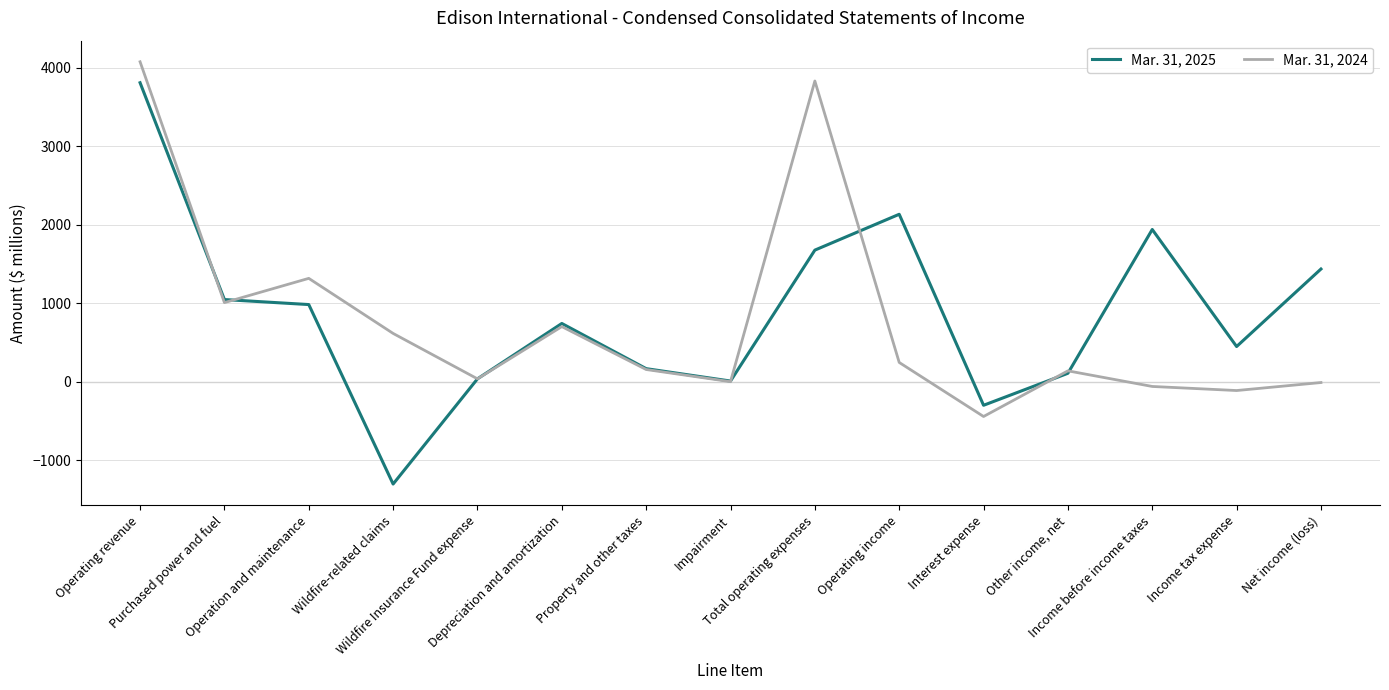

List the labels in order of Mar. 31, 2025 value, largest first.

Operating revenue, Operating income, Income before income taxes, Total operating expenses, Net income (loss), Purchased power and fuel, Operation and maintenance, Depreciation and amortization, Income tax expense, Property and other taxes, Other income, net, Wildfire Insurance Fund expense, Impairment, Interest expense, Wildfire-related claims